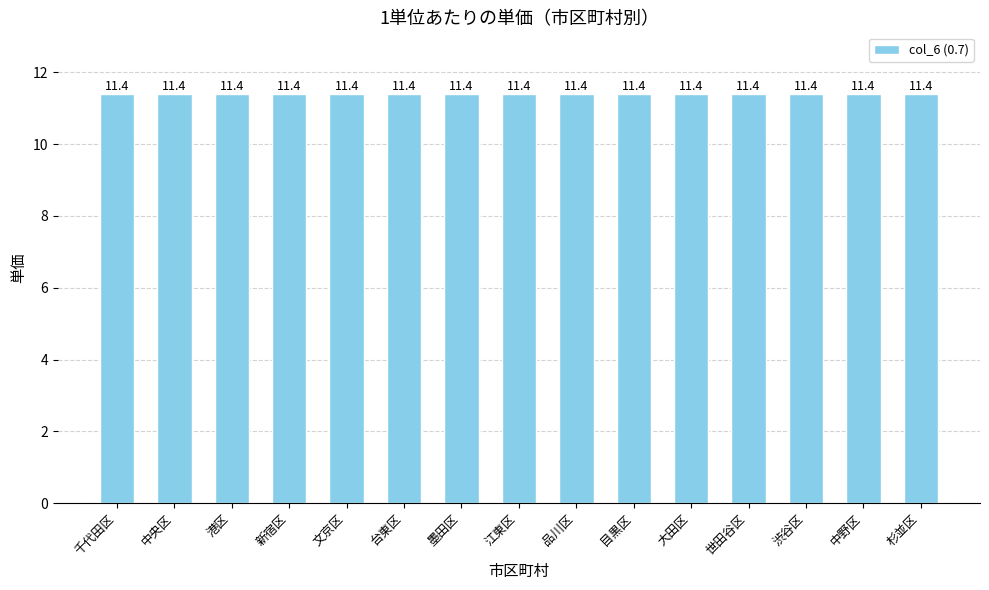

Is it true that col_6 (0.7) equals 11.4 at 中央区?

True